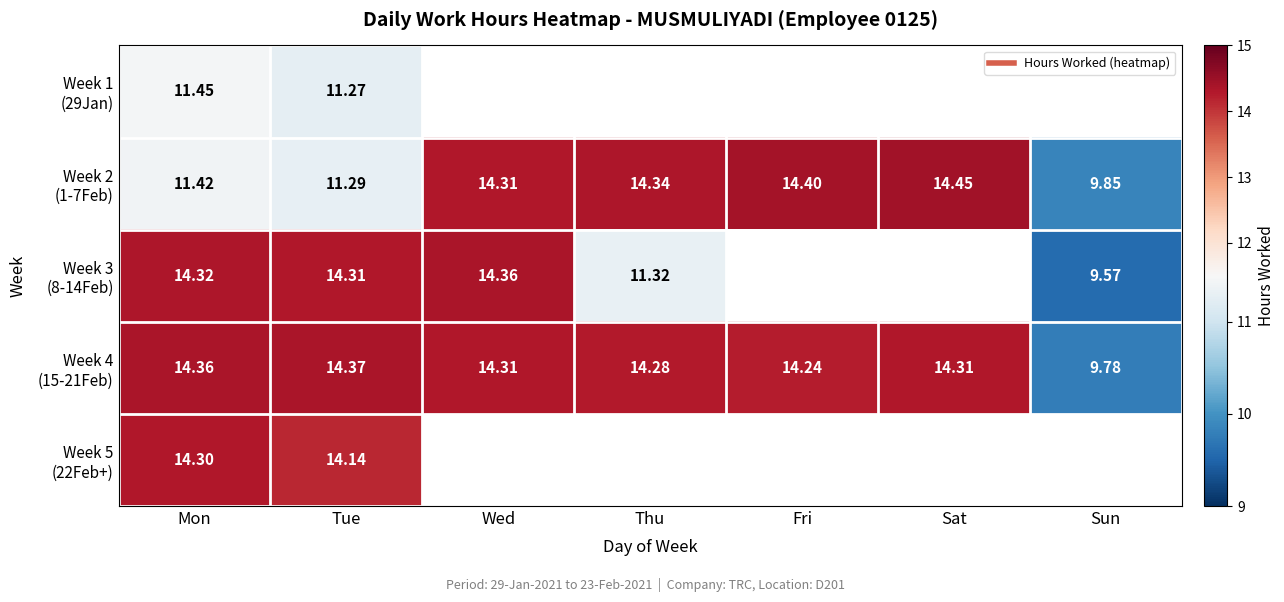

At which label does Week 5 (22Feb+) reach its peak?

Mon